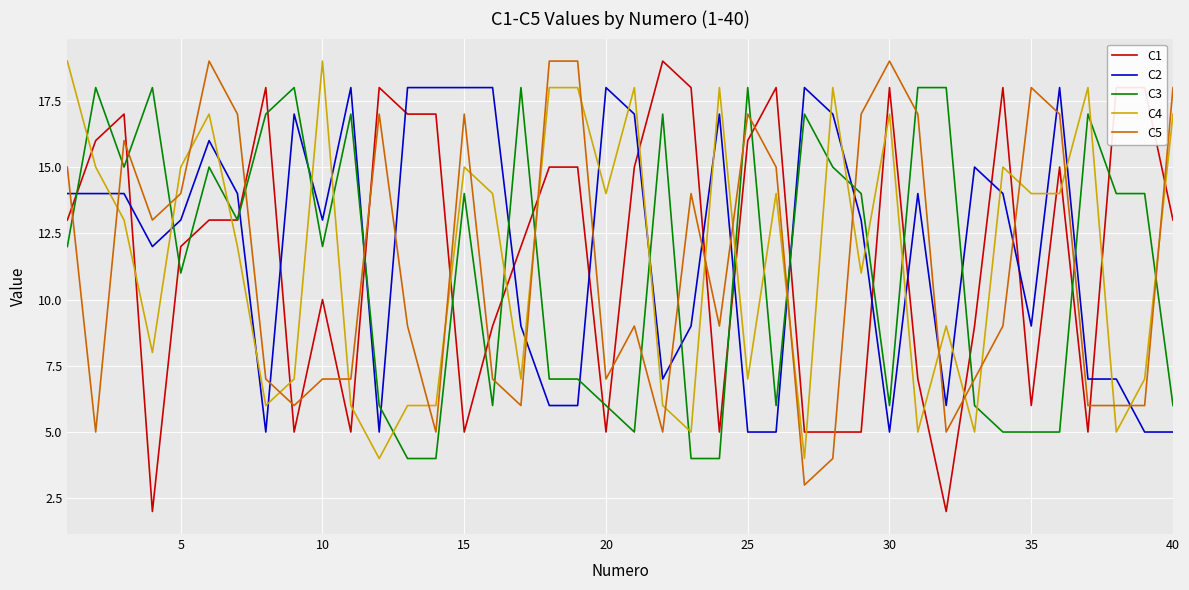

Does the chart have visible grid lines?

Yes